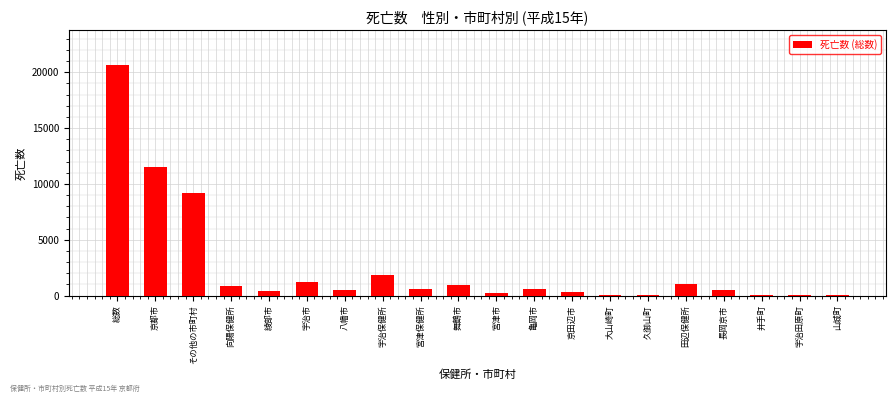

What is the label of the 6th bar from the left?

宇治市